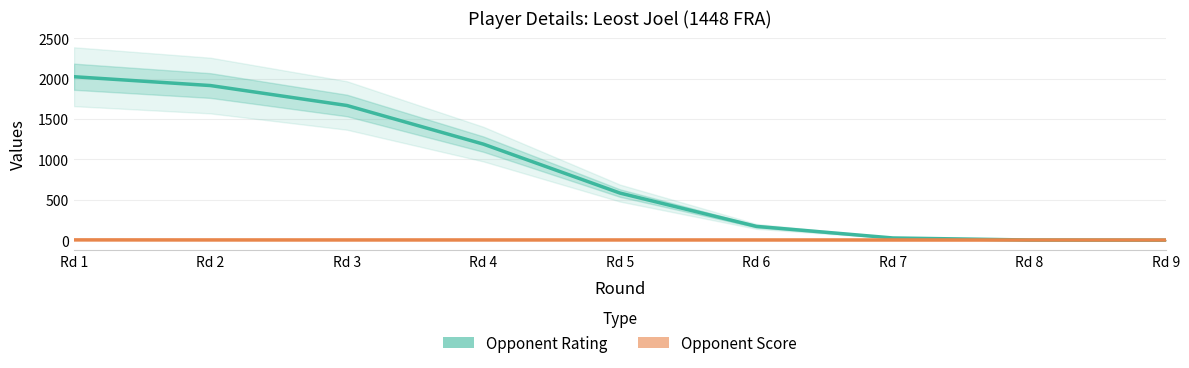

Where do Opponent Score and Opponent Rating first cross each other?

Rd 8 and Rd 9